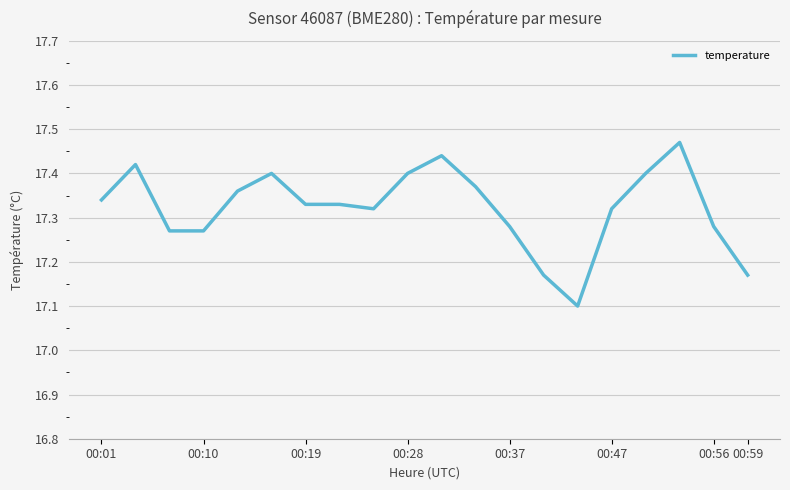

What is the smallest value displayed?

17.1